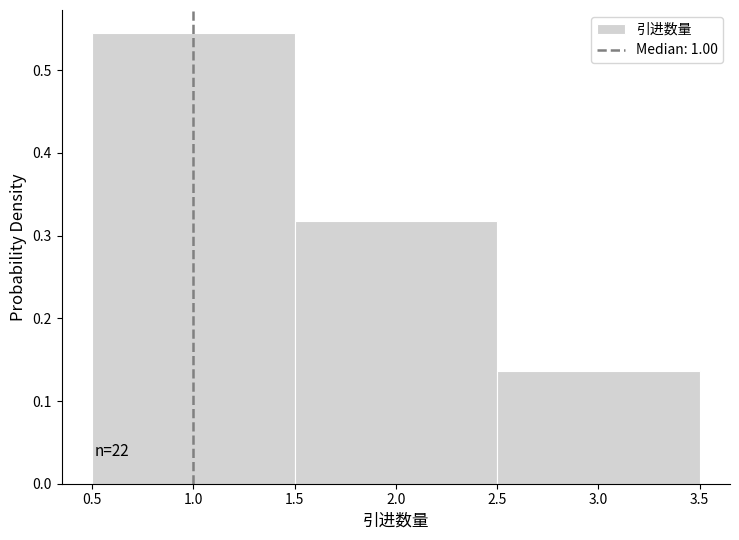

Which range on the x-axis has the tallest bar?

0.5 to 1.5